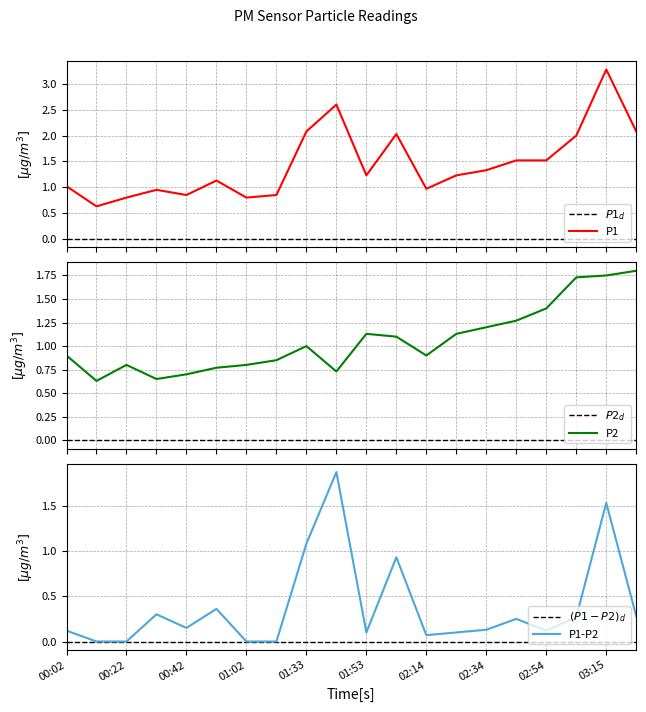

How many distinct data groups are displayed?

6